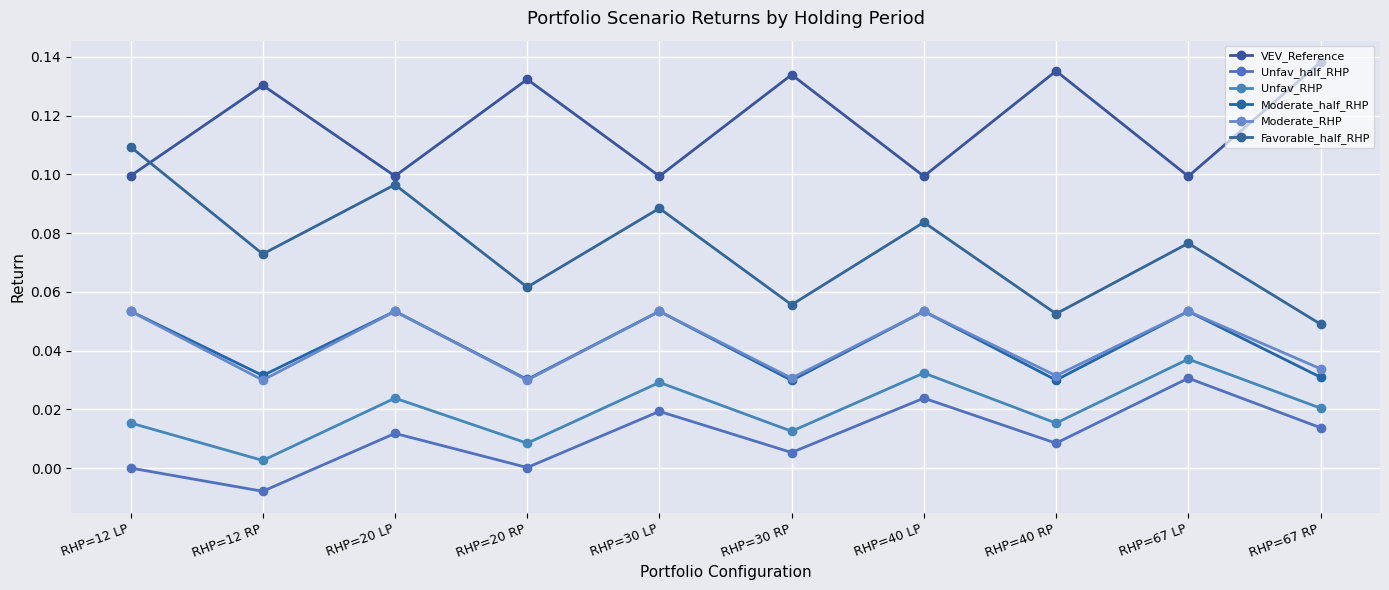

Which series has the widest spread of values?

Favorable_half_RHP